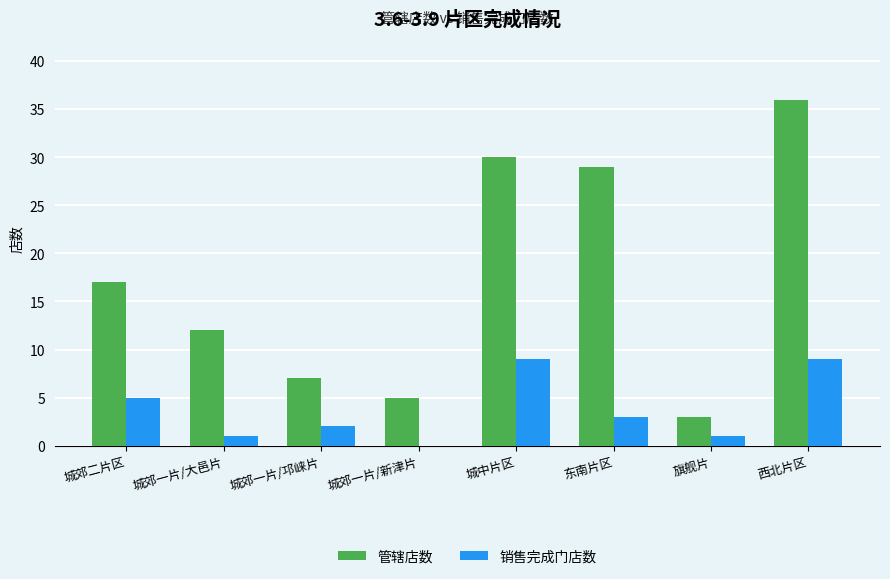

Where does the 销售完成门店数 series first go above 3?

城郊二片区